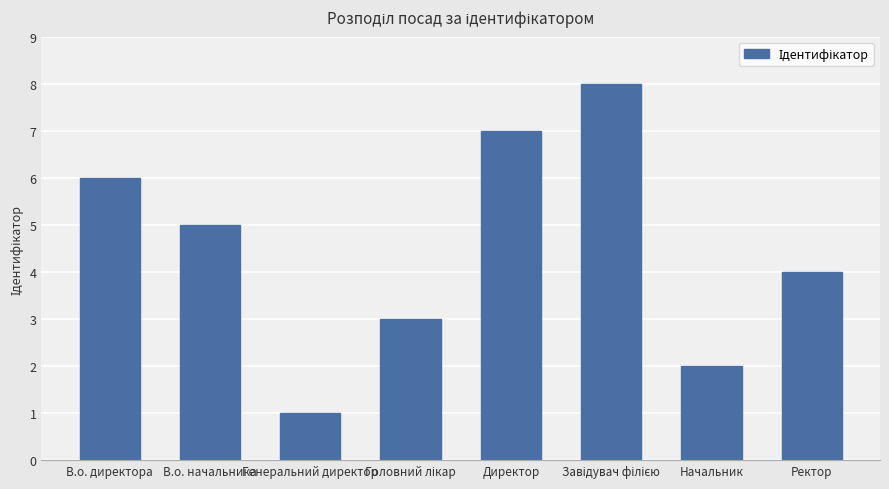

What is the sum of all values?

36